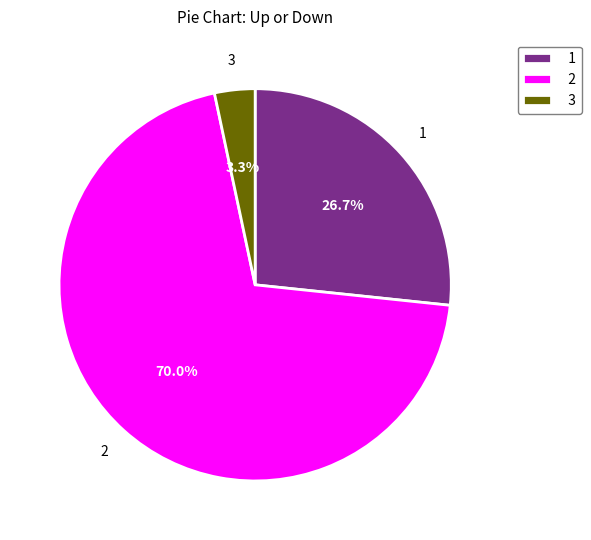

How many slices are in this pie chart?

3